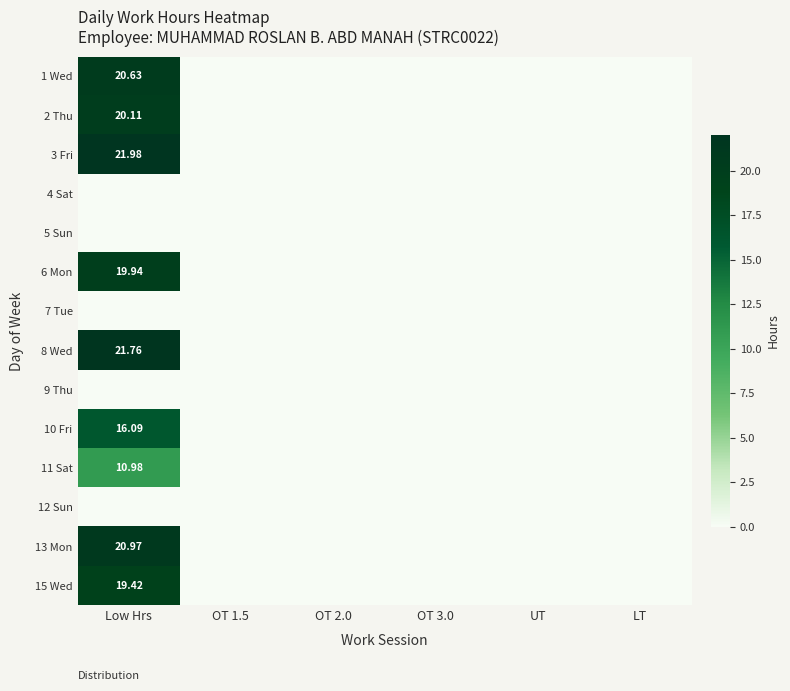

The 15 Wed series shows 0.0 at UT. True or false?

True